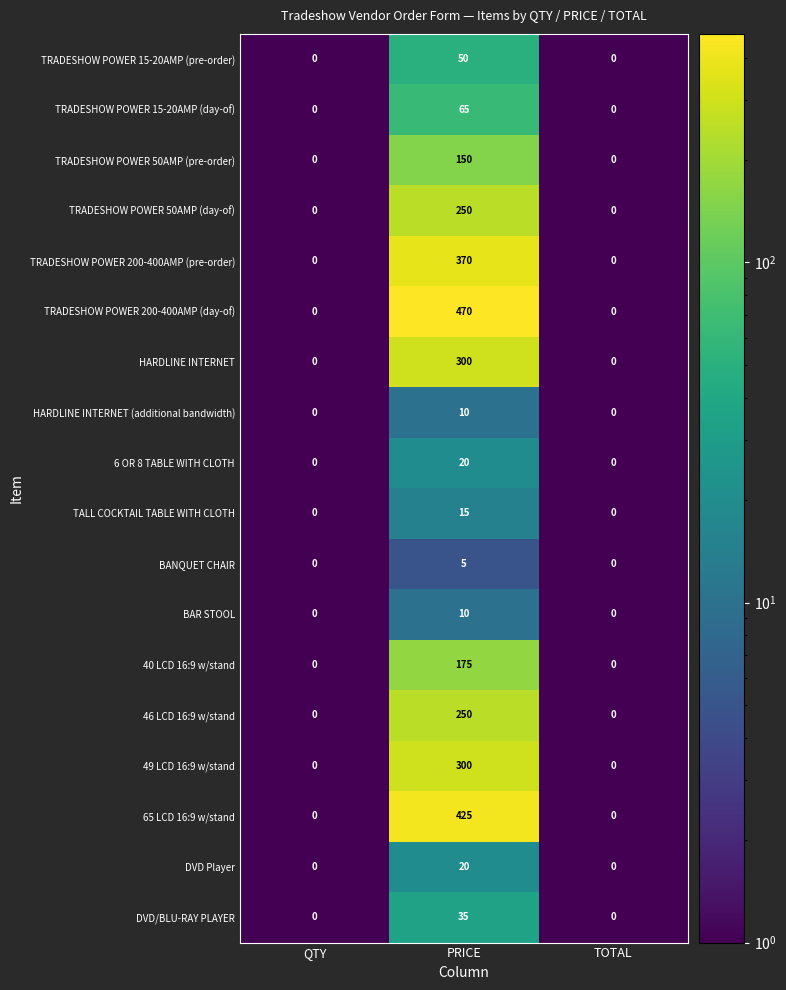

At how many categories does at least one series exceed 37?

1